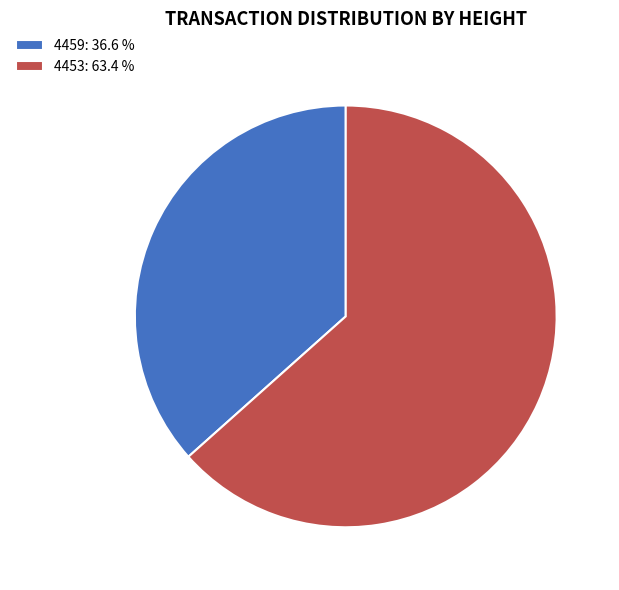

What is the ratio of the value at 4459: 36.6 % to the value at 4453: 63.4 %?

0.6